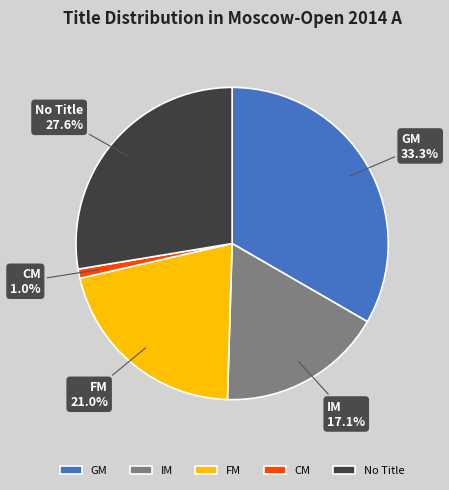

To the nearest percent, what percentage of the pie is GM?

33%